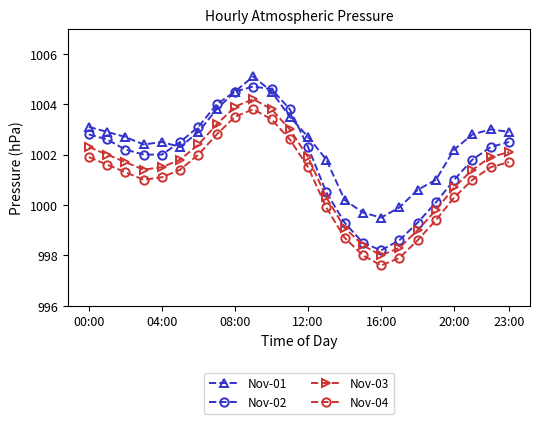

Does the chart display data point markers on the line(s)?

Yes